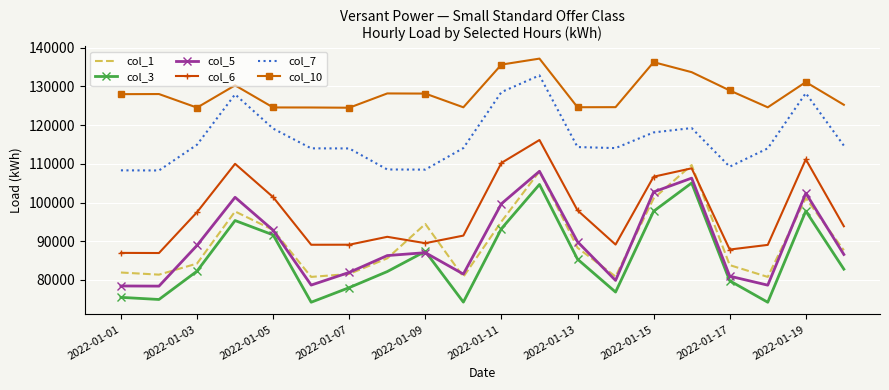

What is the smallest value displayed?

74213